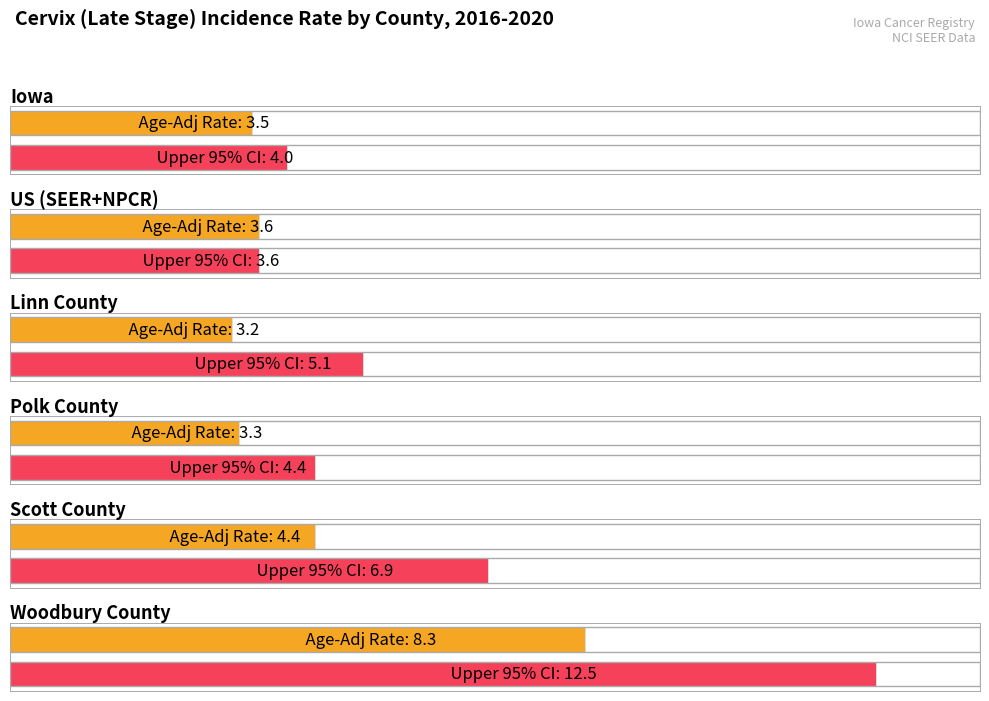

What is the difference between the highest and lowest values at Woodbury County?

4.2